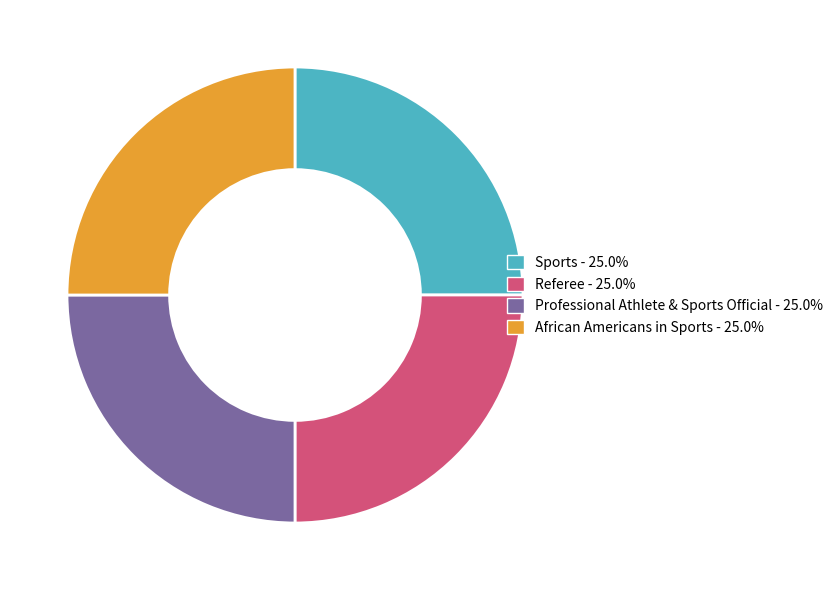

What is the ratio of the value at Professional Athlete & Sports Official - 25.0% to the value at African Americans in Sports - 25.0%?

1.0